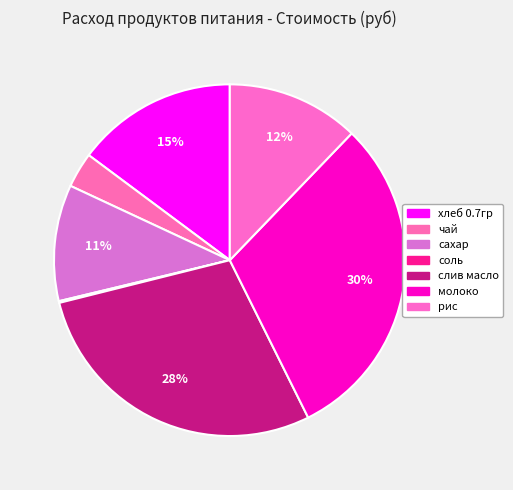

Which category has the biggest portion of the pie?

молоко